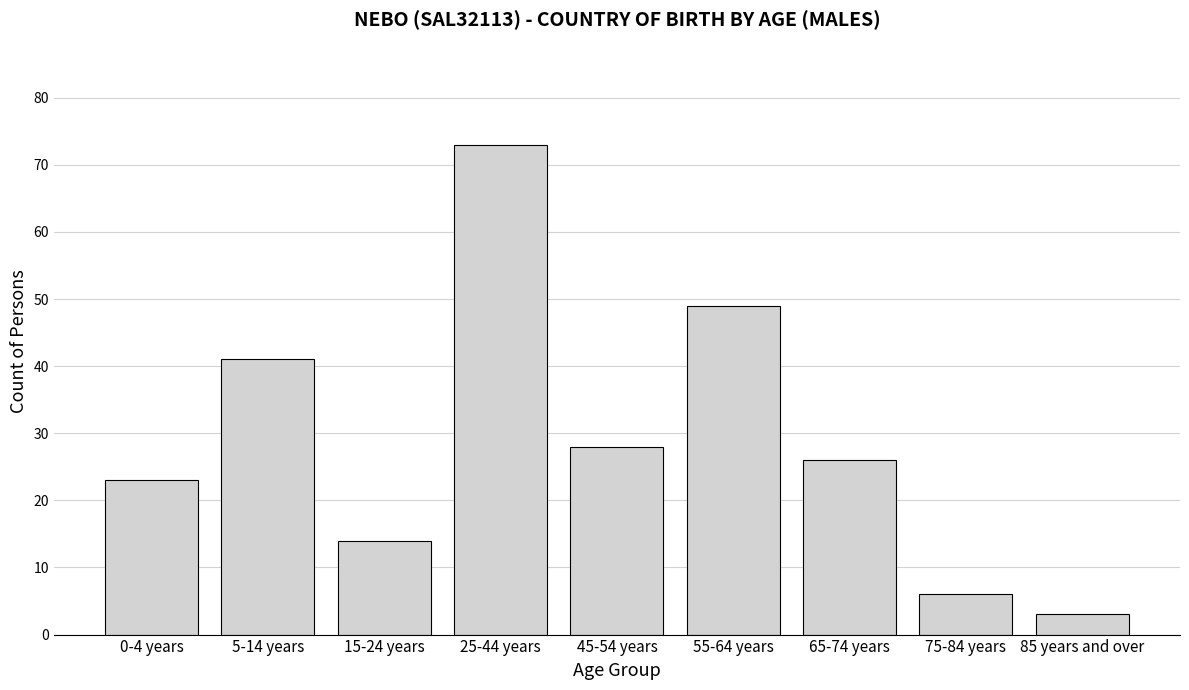

Reading right to left, extract all data points from this chart.

85 years and over=3	75-84 years=6	65-74 years=26	55-64 years=49	45-54 years=28	25-44 years=73	15-24 years=14	5-14 years=41	0-4 years=23